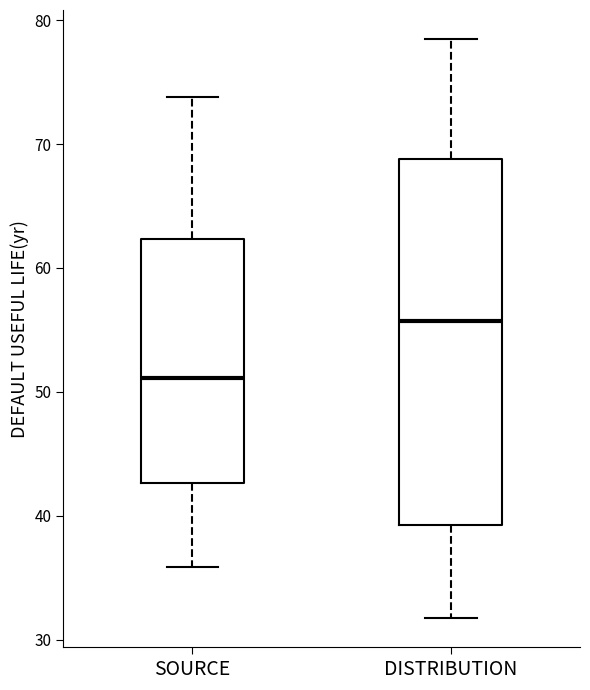

Reading left to right, read every box against the y-axis: the position of its median line, the range the box covers, and the ends of its whiskers. The values are not printed on the chart, so give them approximately, as read against the axis.

SOURCE: median 51, box 43 to 62, whiskers 36 to 74
DISTRIBUTION: median 56, box 39 to 69, whiskers 32 to 78